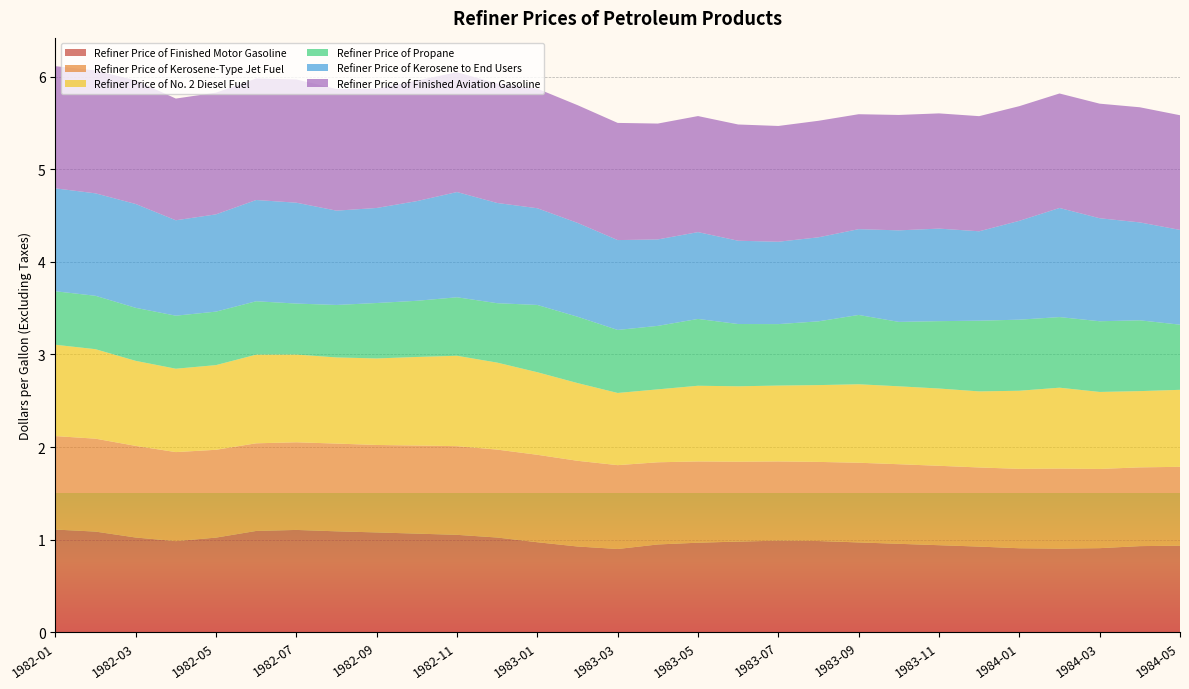

Reading right to left, list all the values displayed in this chart.

Refiner Price of Finished Motor Gasoline: 1984-05=0.9	1984-04=0.9	1984-03=0.9	1984-02=0.9	1984-01=0.9	1983-12=0.9	1983-11=0.9	1983-10=1.0	1983-09=1.0	1983-08=1.0	1983-07=1.0	1983-06=1.0	1983-05=1.0	1983-04=0.9	1983-03=0.9	1983-02=0.9	1983-01=1.0	1982-12=1.0	1982-11=1.1	1982-10=1.1	1982-09=1.1	1982-08=1.1	1982-07=1.1	1982-06=1.1	1982-05=1.0	1982-04=1.0	1982-03=1.0	1982-02=1.1	1982-01=1.1
Refiner Price of Kerosene-Type Jet Fuel: 1984-05=0.9	1984-04=0.9	1984-03=0.9	1984-02=0.9	1984-01=0.9	1983-12=0.9	1983-11=0.9	1983-10=0.9	1983-09=0.9	1983-08=0.9	1983-07=0.9	1983-06=0.9	1983-05=0.9	1983-04=0.9	1983-03=0.9	1983-02=0.9	1983-01=0.9	1982-12=0.9	1982-11=1.0	1982-10=1.0	1982-09=0.9	1982-08=0.9	1982-07=0.9	1982-06=0.9	1982-05=0.9	1982-04=1.0	1982-03=1.0	1982-02=1.0	1982-01=1.0
Refiner Price of No. 2 Diesel Fuel: 1984-05=0.8	1984-04=0.8	1984-03=0.8	1984-02=0.9	1984-01=0.8	1983-12=0.8	1983-11=0.8	1983-10=0.8	1983-09=0.8	1983-08=0.8	1983-07=0.8	1983-06=0.8	1983-05=0.8	1983-04=0.8	1983-03=0.8	1983-02=0.8	1983-01=0.9	1982-12=0.9	1982-11=1.0	1982-10=1.0	1982-09=0.9	1982-08=0.9	1982-07=0.9	1982-06=1.0	1982-05=0.9	1982-04=0.9	1982-03=0.9	1982-02=1.0	1982-01=1.0
Refiner Price of Propane: 1984-05=0.7	1984-04=0.8	1984-03=0.8	1984-02=0.8	1984-01=0.8	1983-12=0.8	1983-11=0.7	1983-10=0.7	1983-09=0.7	1983-08=0.7	1983-07=0.7	1983-06=0.7	1983-05=0.7	1983-04=0.7	1983-03=0.7	1983-02=0.7	1983-01=0.7	1982-12=0.6	1982-11=0.6	1982-10=0.6	1982-09=0.6	1982-08=0.6	1982-07=0.6	1982-06=0.6	1982-05=0.6	1982-04=0.6	1982-03=0.6	1982-02=0.6	1982-01=0.6
Refiner Price of Kerosene to End Users: 1984-05=1.0	1984-04=1.1	1984-03=1.1	1984-02=1.2	1984-01=1.1	1983-12=1.0	1983-11=1.0	1983-10=1.0	1983-09=0.9	1983-08=0.9	1983-07=0.9	1983-06=0.9	1983-05=0.9	1983-04=0.9	1983-03=1.0	1983-02=1.0	1983-01=1.0	1982-12=1.1	1982-11=1.1	1982-10=1.1	1982-09=1.0	1982-08=1.0	1982-07=1.1	1982-06=1.1	1982-05=1.1	1982-04=1.0	1982-03=1.1	1982-02=1.1	1982-01=1.1
Refiner Price of Finished Aviation Gasoline: 1984-05=1.2	1984-04=1.2	1984-03=1.2	1984-02=1.2	1984-01=1.2	1983-12=1.2	1983-11=1.2	1983-10=1.2	1983-09=1.2	1983-08=1.3	1983-07=1.3	1983-06=1.3	1983-05=1.3	1983-04=1.3	1983-03=1.3	1983-02=1.3	1983-01=1.3	1982-12=1.3	1982-11=1.3	1982-10=1.3	1982-09=1.3	1982-08=1.3	1982-07=1.3	1982-06=1.3	1982-05=1.3	1982-04=1.3	1982-03=1.3	1982-02=1.3	1982-01=1.3